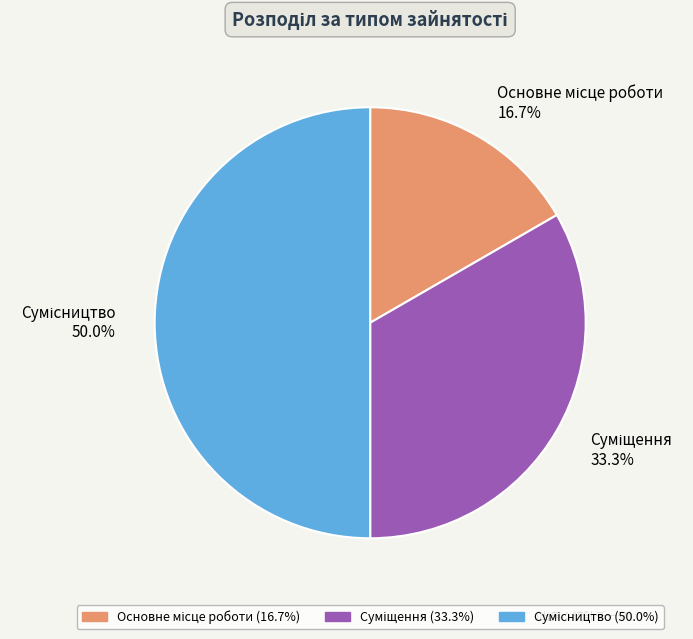

Rank the categories by value from highest to lowest.

Сумісництво, Суміщення, Основне місце роботи